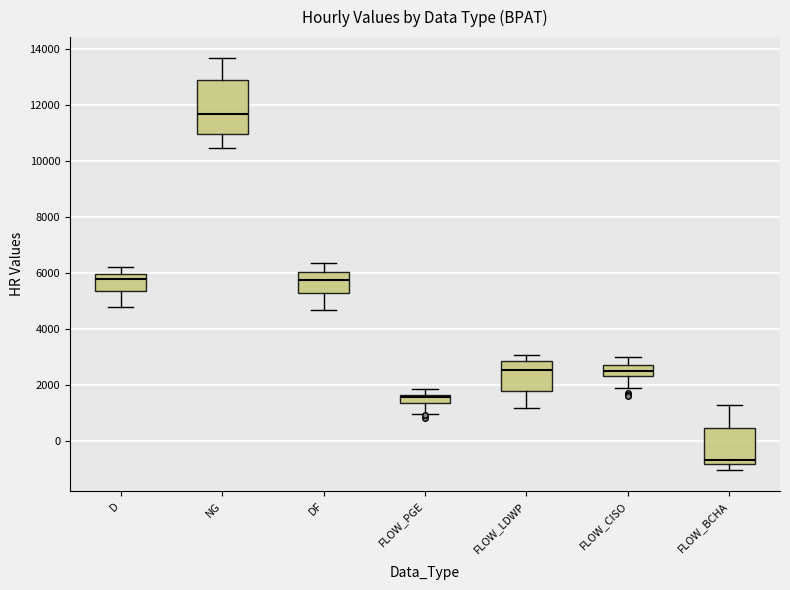

Which box's median line is the lowest?

FLOW_BCHA